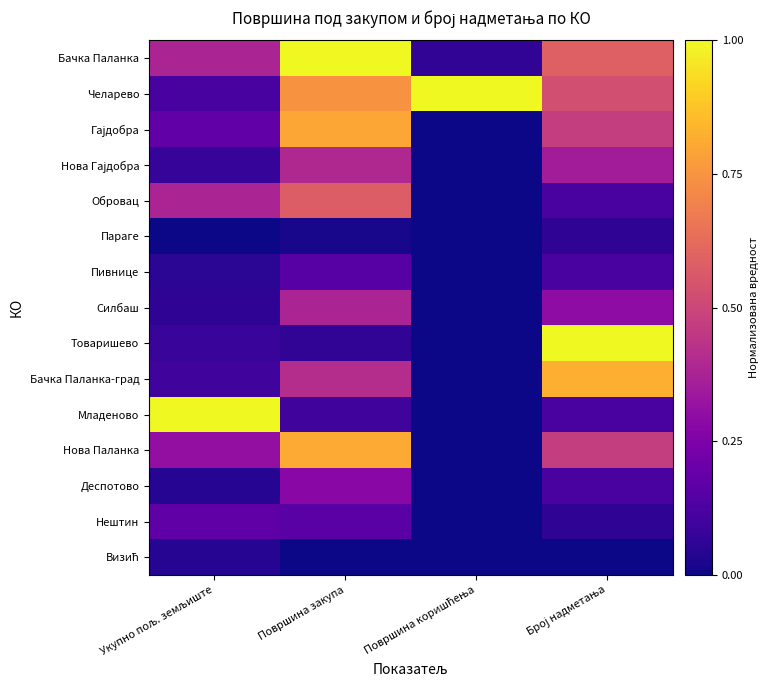

Which has a higher value, Површина коришћења or Број надметања?

Број надметања